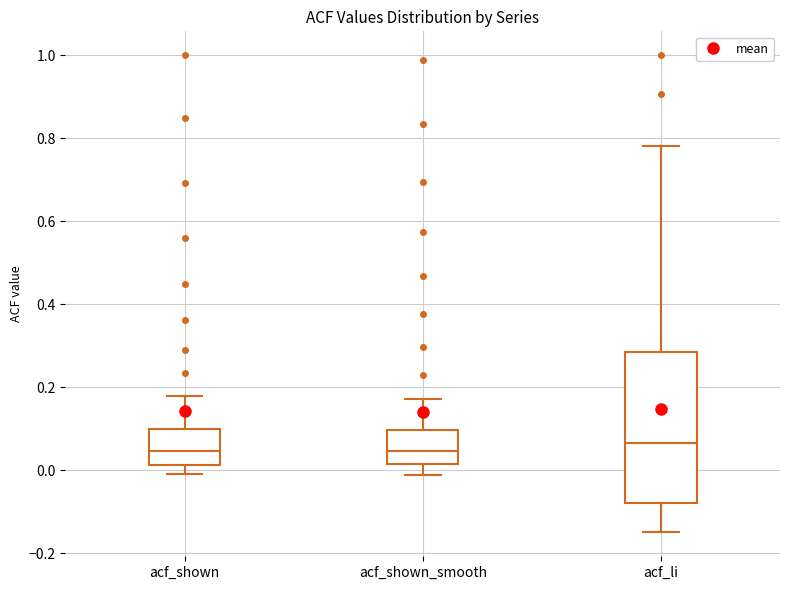

Comparing the boxes themselves (not the whiskers), which one is the tallest?

acf_li